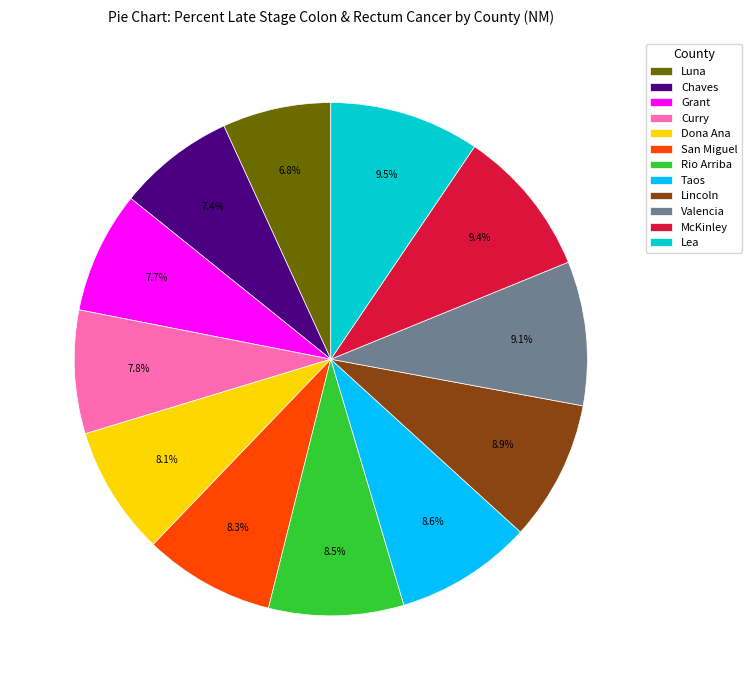

To the nearest percent, what is the average slice percentage?

8%